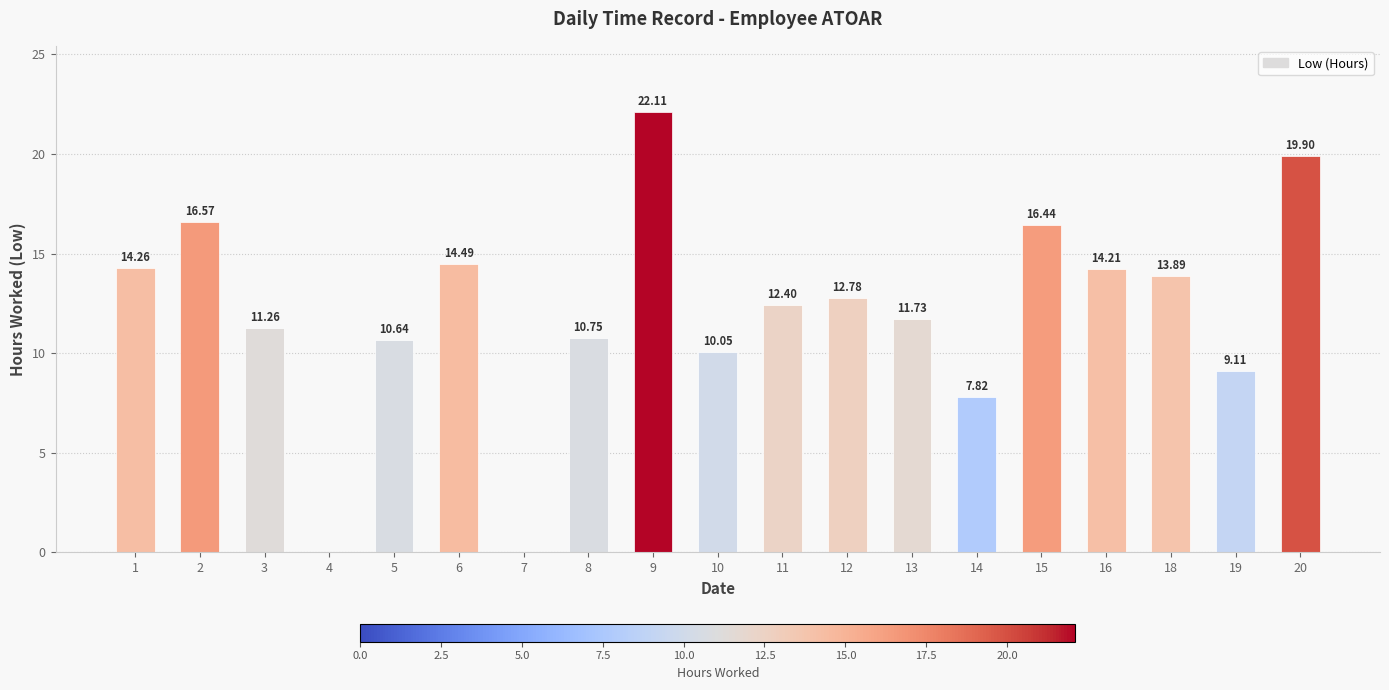

What is the maximum value shown in the chart?

22.1